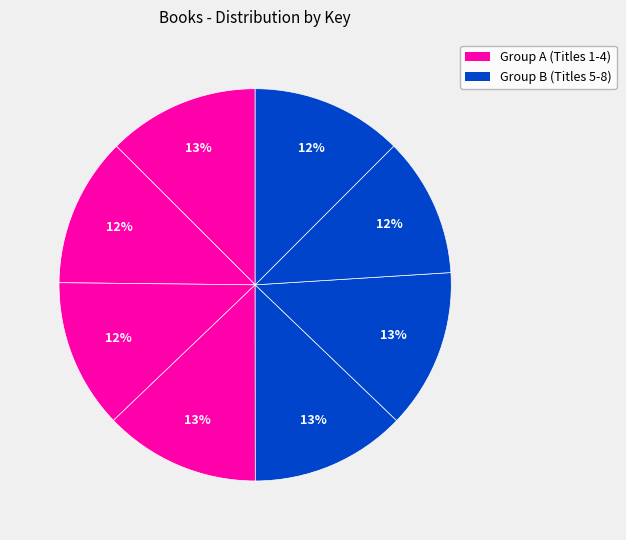

How many slices are in this pie chart?

8